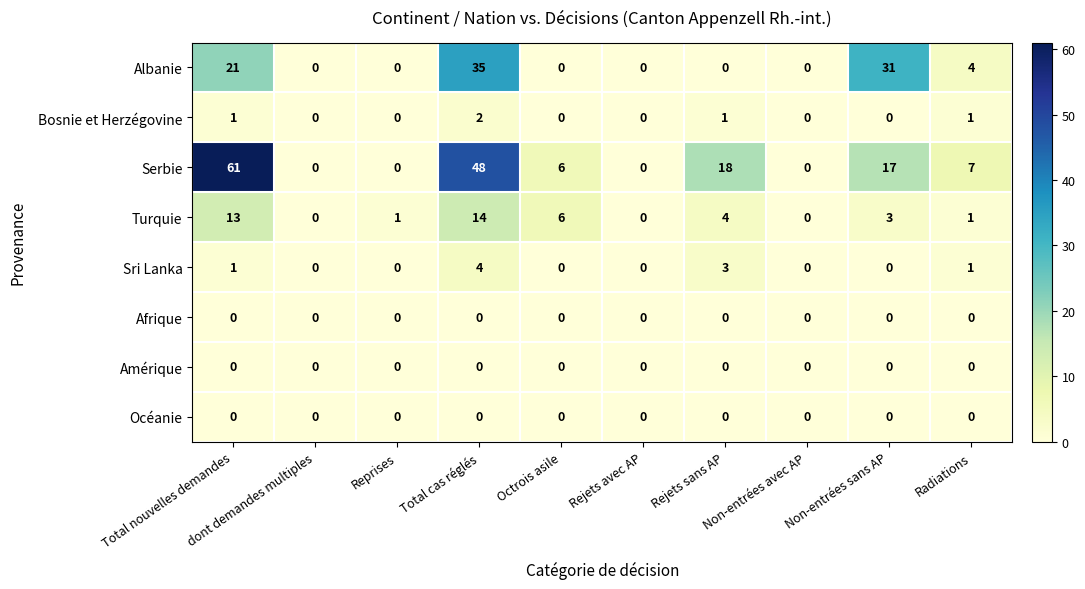

What is the difference between the maximum and second lowest values in the Sri Lanka series?

4